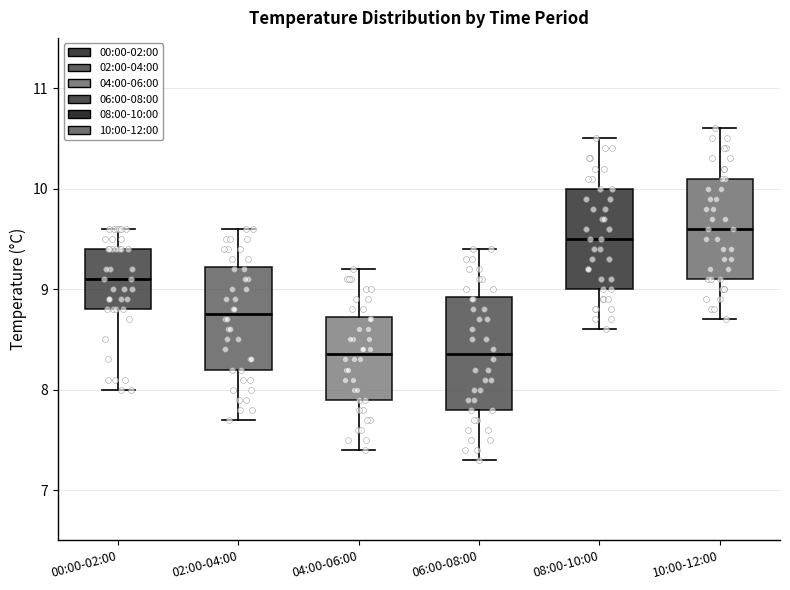

Reading left to right, transcribe this box plot: for each box, give where its median line is, the range the box spans, and where its two whiskers end, as read against the y-axis. The values are not printed on the chart, so give them approximately, as read against the axis.

00:00-02:00: median 9.1, box 8.8 to 9.4, whiskers 8.0 to 9.6
02:00-04:00: median 8.8, box 8.2 to 9.2, whiskers 7.7 to 9.6
04:00-06:00: median 8.4, box 7.9 to 8.7, whiskers 7.4 to 9.2
06:00-08:00: median 8.4, box 7.8 to 8.9, whiskers 7.3 to 9.4
08:00-10:00: median 9.5, box 9.0 to 10.0, whiskers 8.6 to 10.5
10:00-12:00: median 9.6, box 9.1 to 10.1, whiskers 8.7 to 10.6